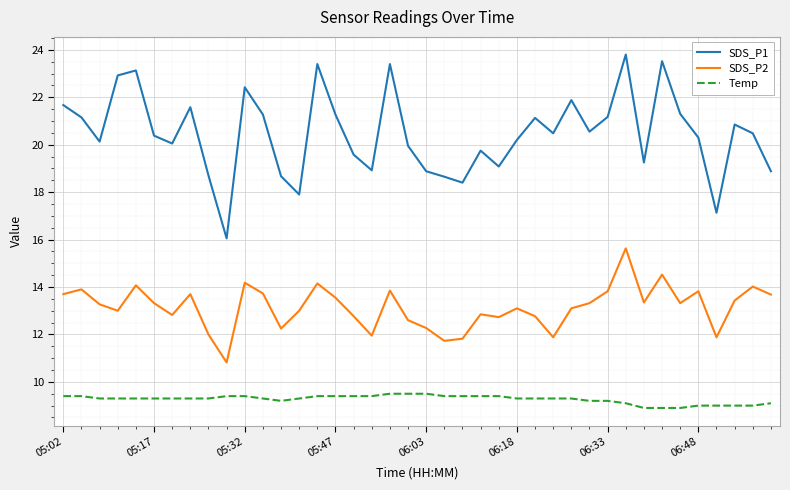

True or false: SDS_P2 and Temp intersect in this chart.

False